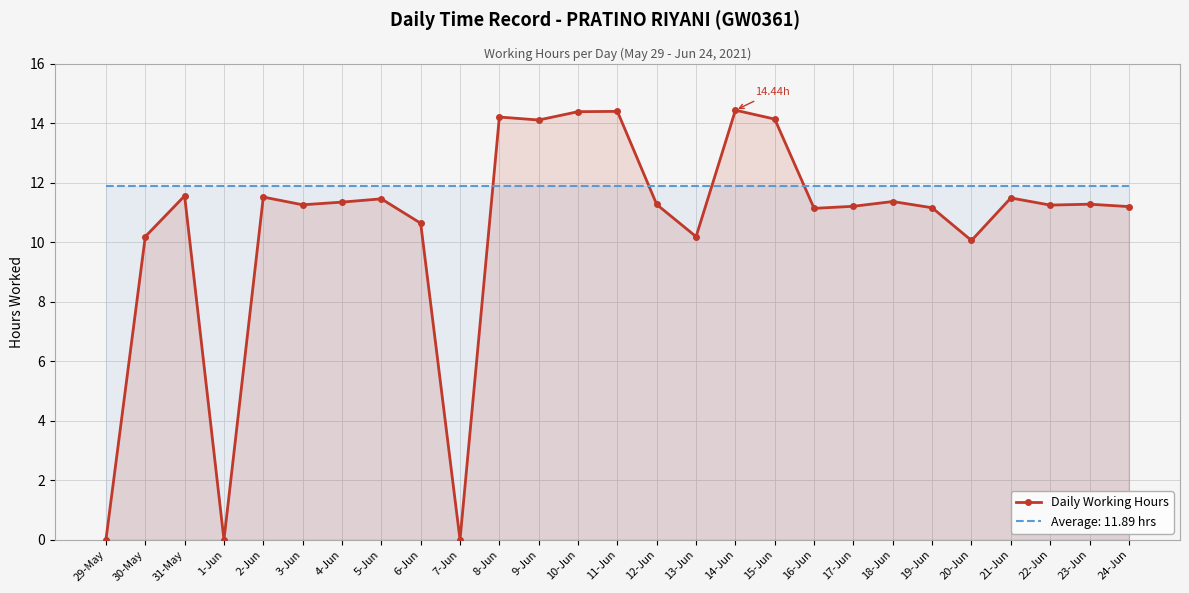

The chart shows a value of 11.6 at 31-May. True or false?

True